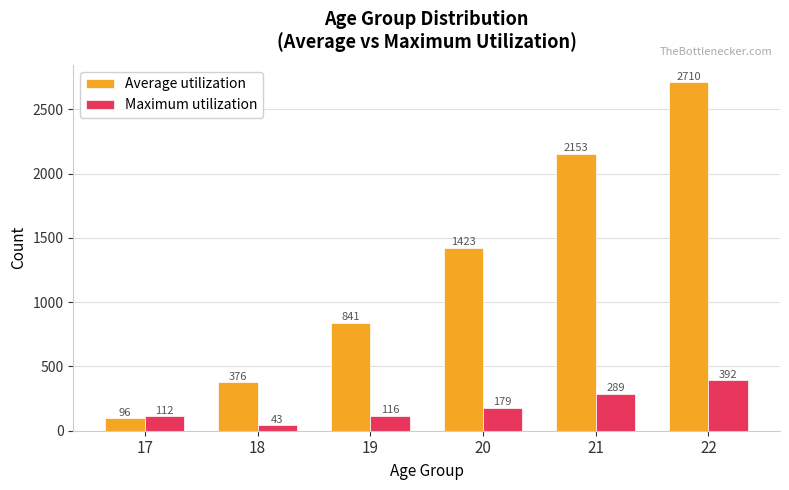

The value of Average utilization at 22 is 2710. True or false?

True